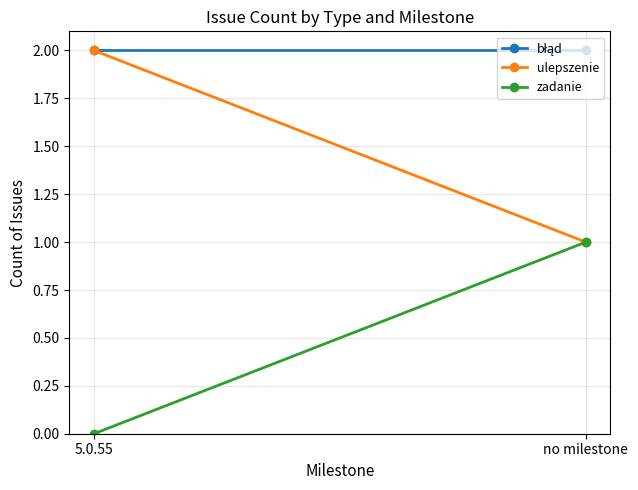

Between 5.0.55 and no milestone, which series saw the biggest shift?

ulepszenie